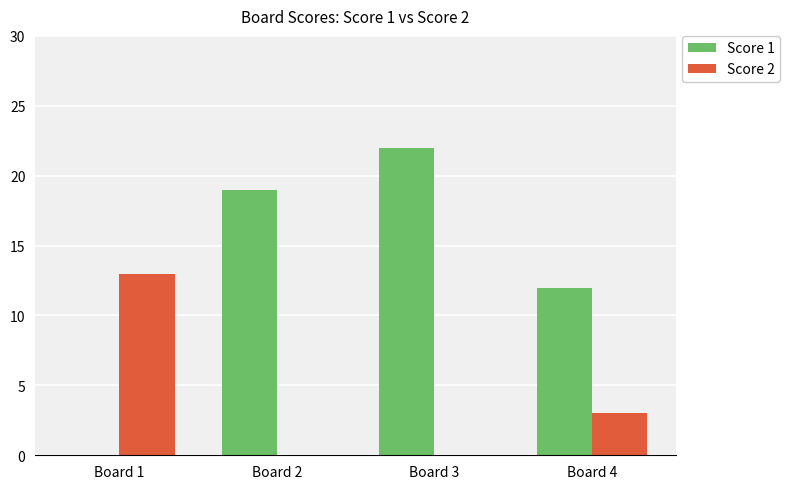

Reading right to left, what are all the values shown in this chart?

Score 1: 12	22	19	0
Score 2: 3	0	0	13